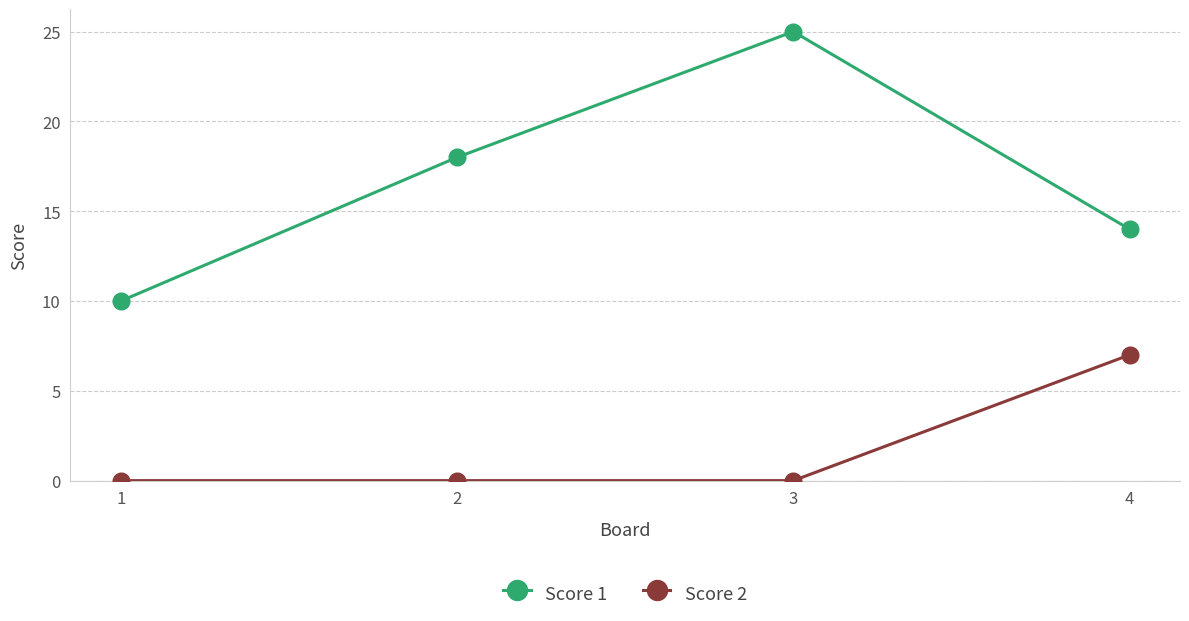

Where is the first local maximum for Score 1?

3